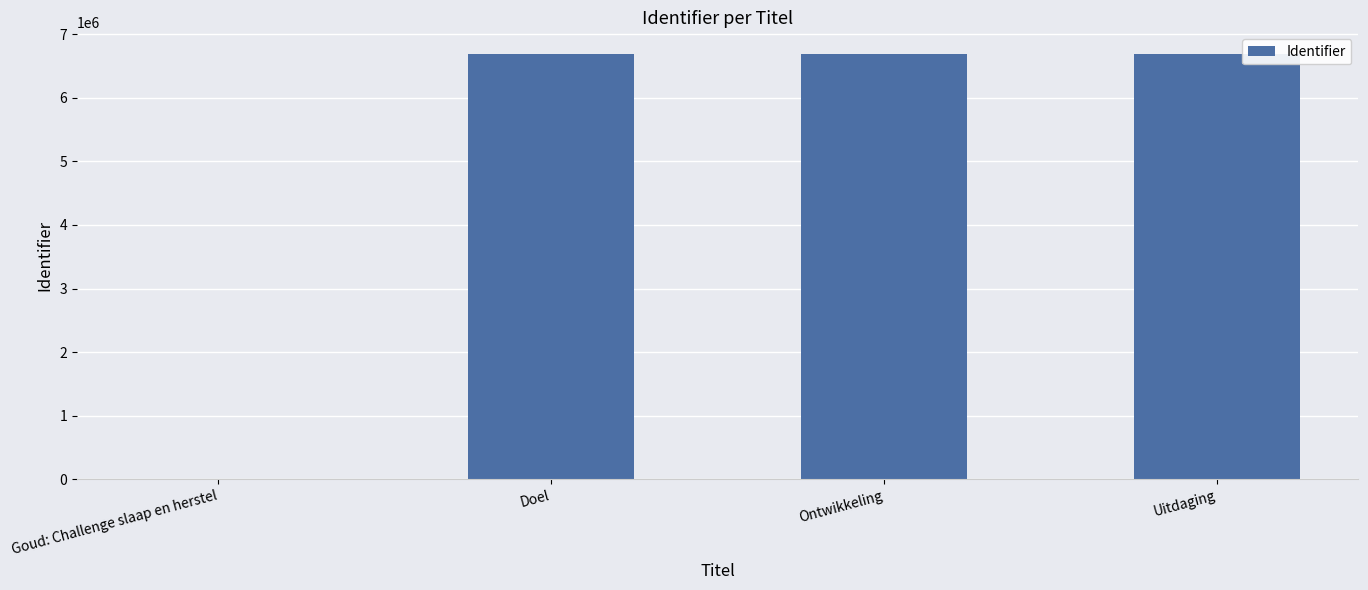

The chart shows a value of 11871915 at Ontwikkeling. True or false?

False